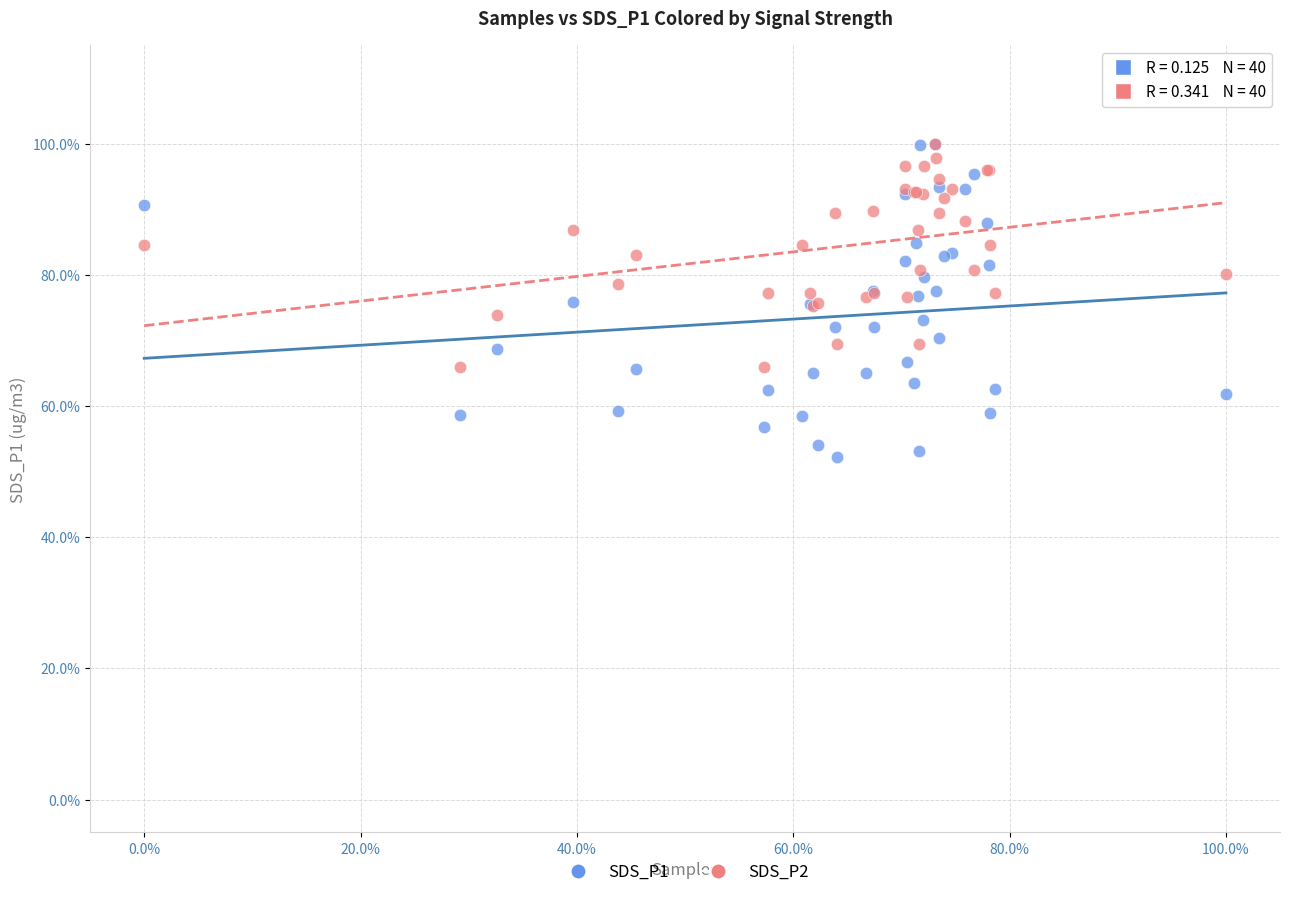

What are all the series names shown in the legend?

SDS_P1, SDS_P2